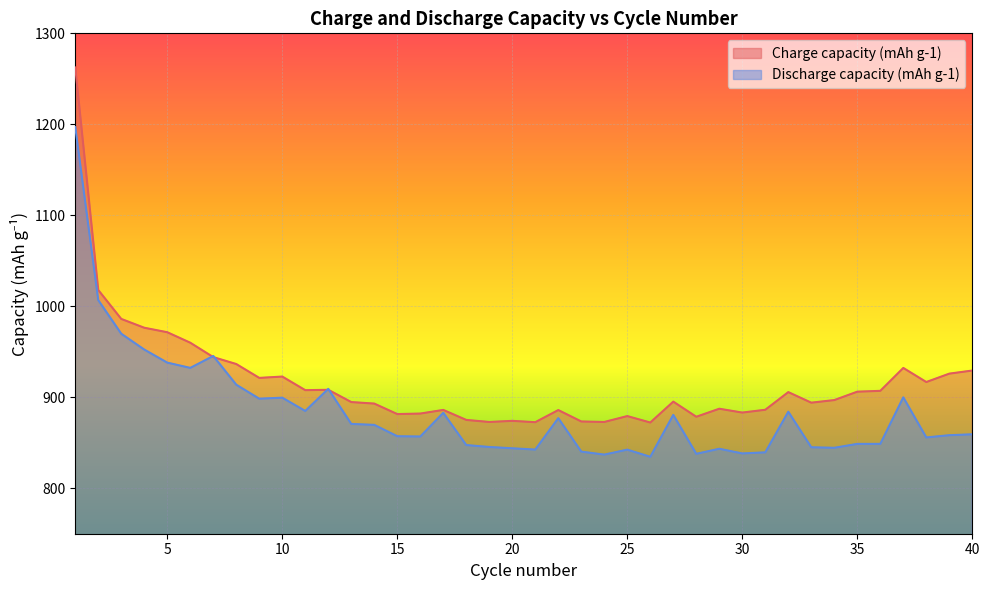

At 40, list the series in order from smallest to largest.

Discharge capacity (mAh g-1), Charge capacity (mAh g-1)